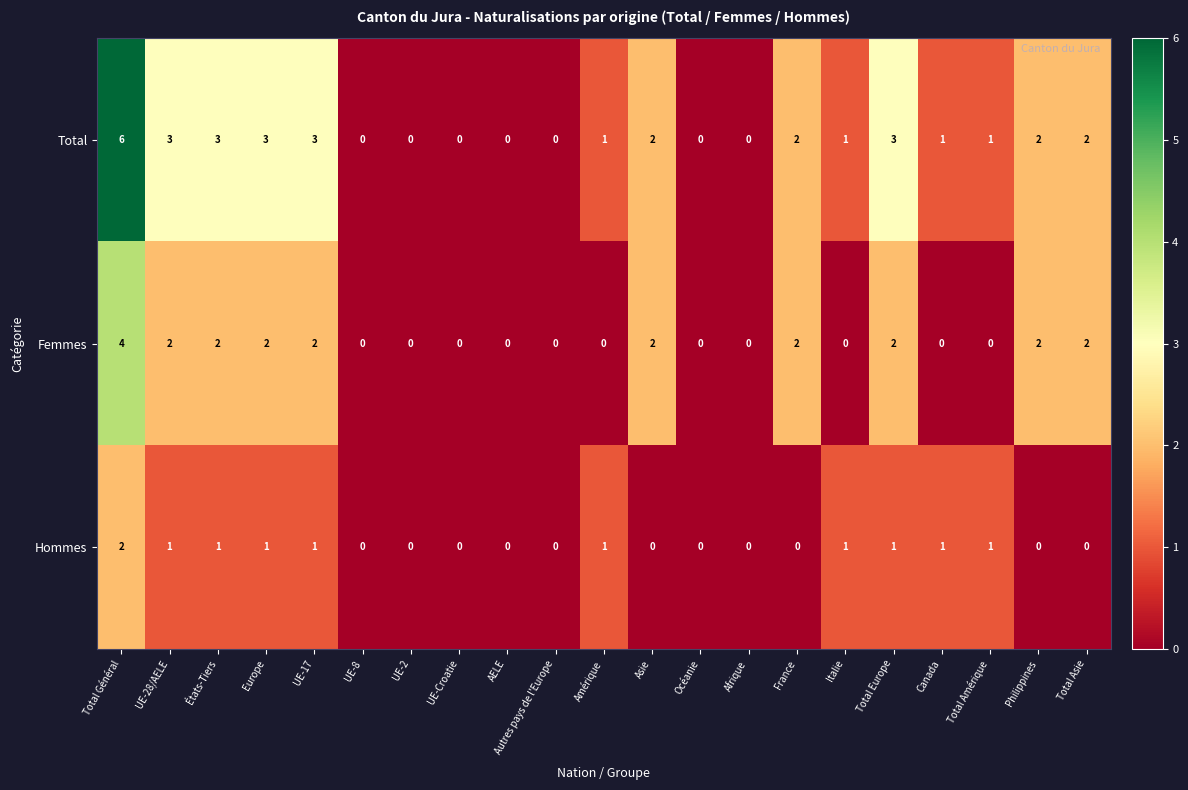

What is the spread (max minus min) of values at UE-17?

2